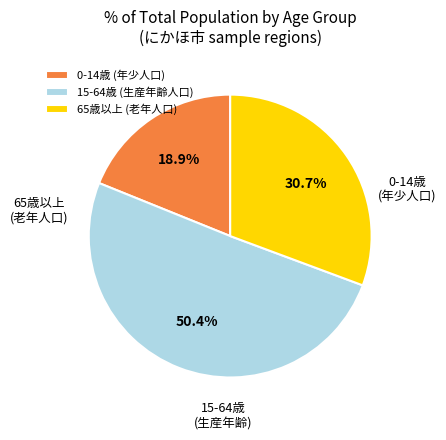

Which category accounts for the majority?

15-64歳 (生産年齢人口)